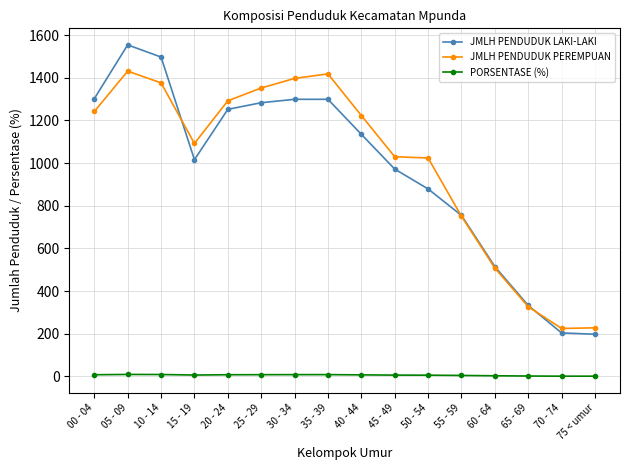

Which series has the largest total across all categories?

JMLH PENDUDUK PEREMPUAN